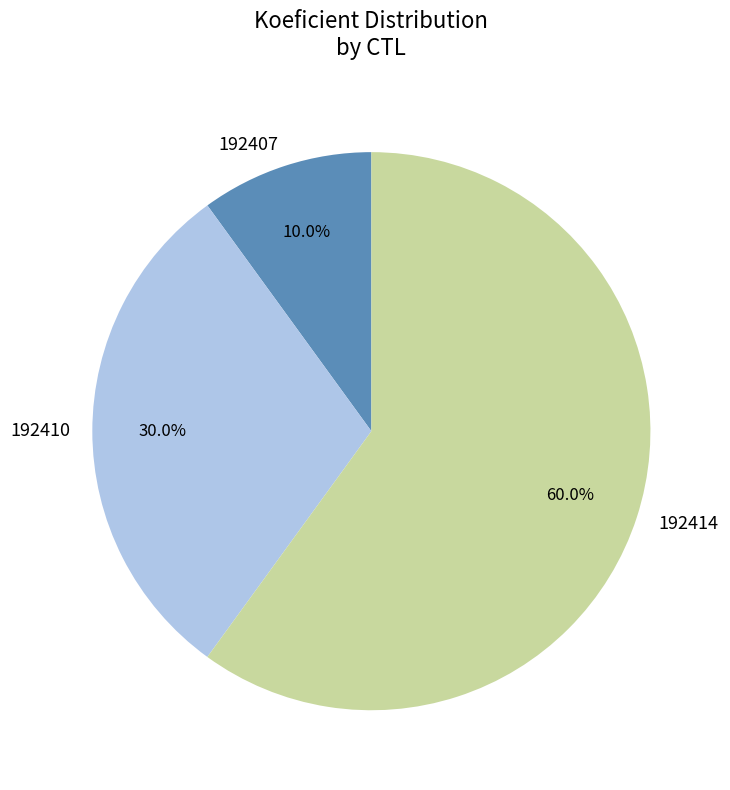

What is the total percentage of 192414 and 192407?

70.0%